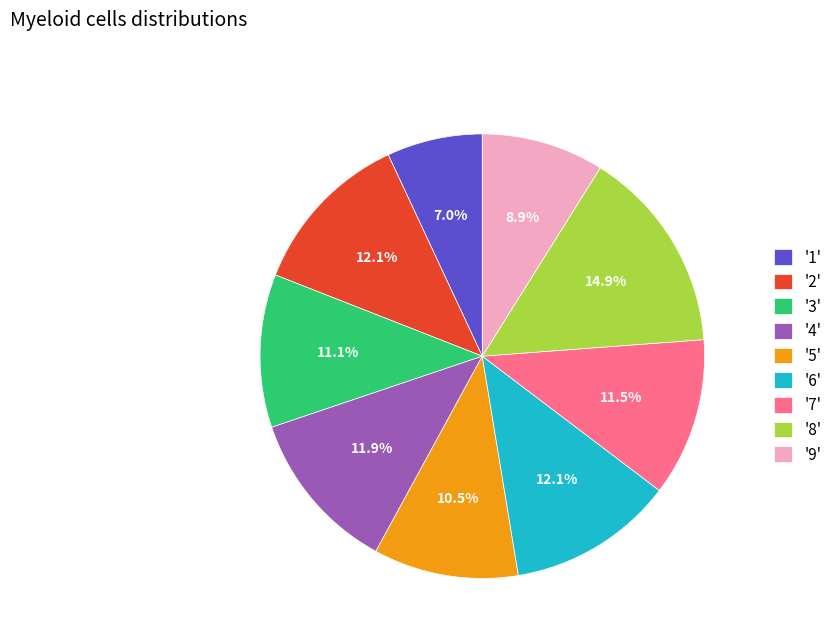

How many slices are in this pie chart?

9